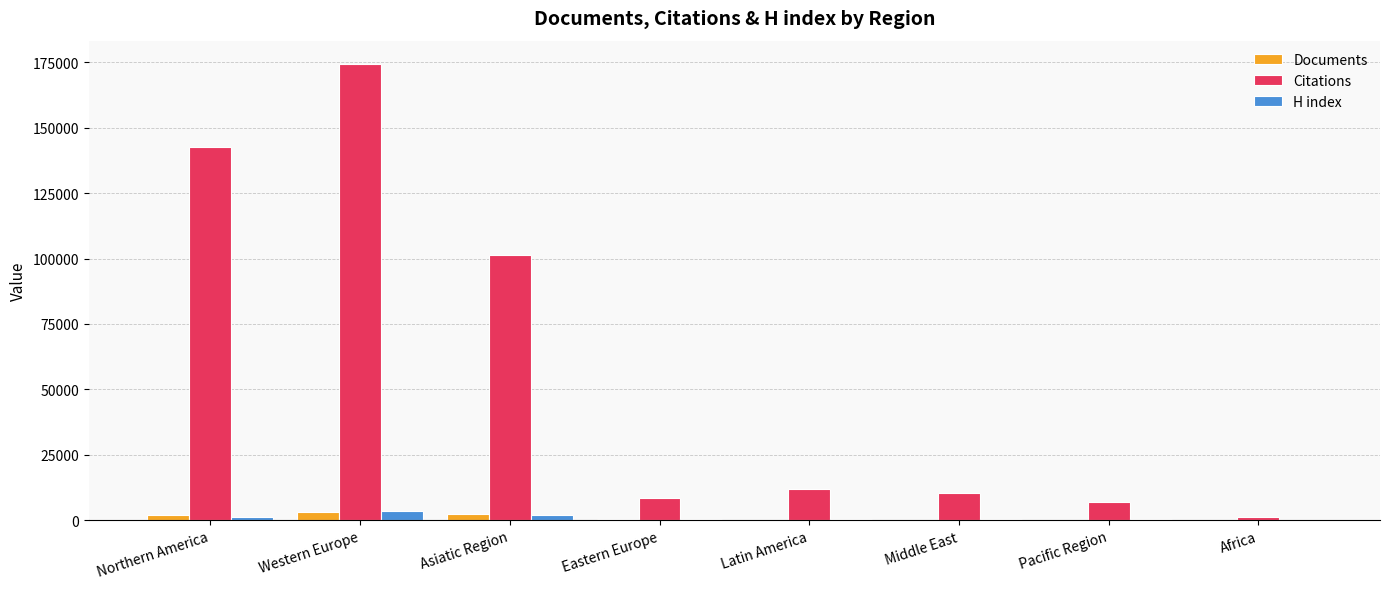

Which series changed the most between Asiatic Region and Pacific Region?

Citations